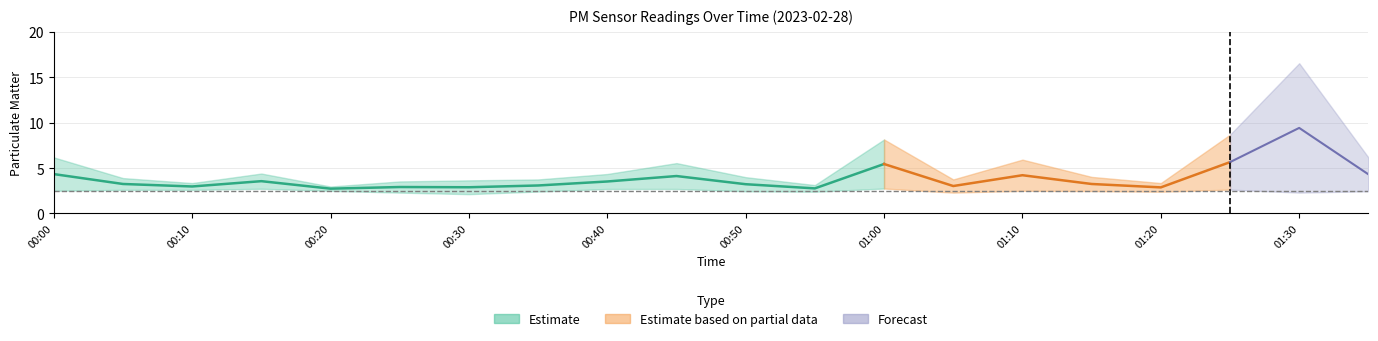

What is the value of the P1 point at the 6th from the left?

3.5